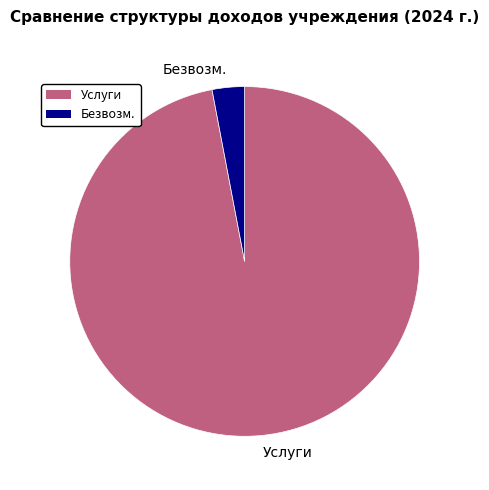

Rank the categories by value from highest to lowest.

Услуги, Безвозм.